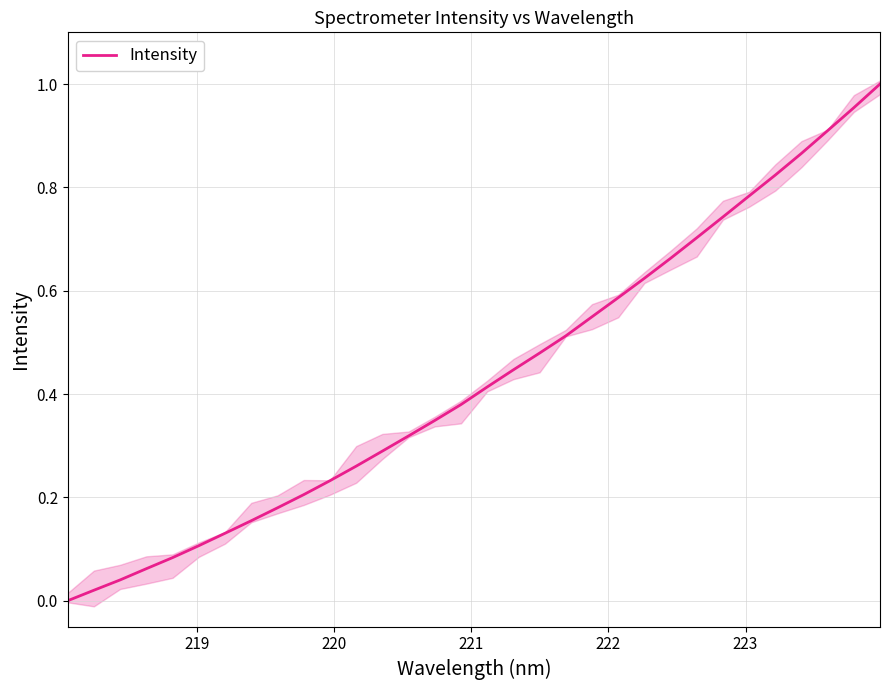

What is the greatest value displayed?

1.0